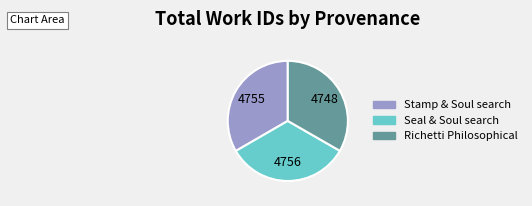

Is there any slice that represents more than half of the pie?

No